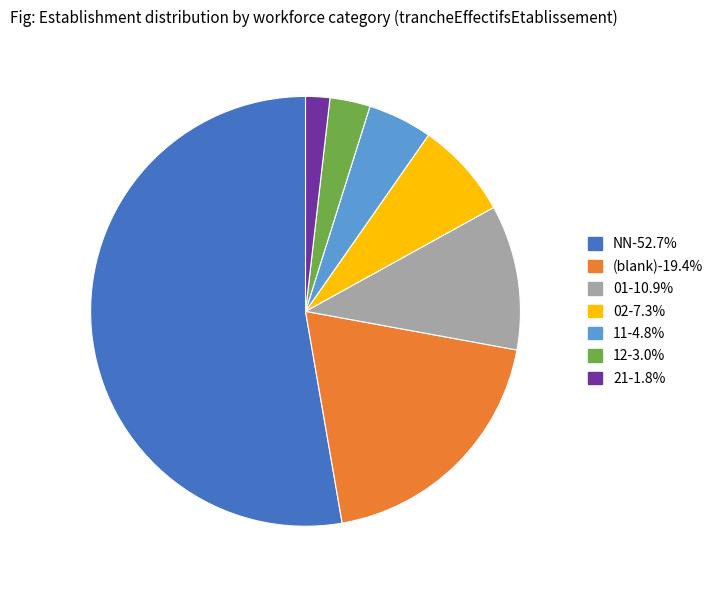

Combined, do NN-52.7% and 02-7.3% account for over 50%?

Yes